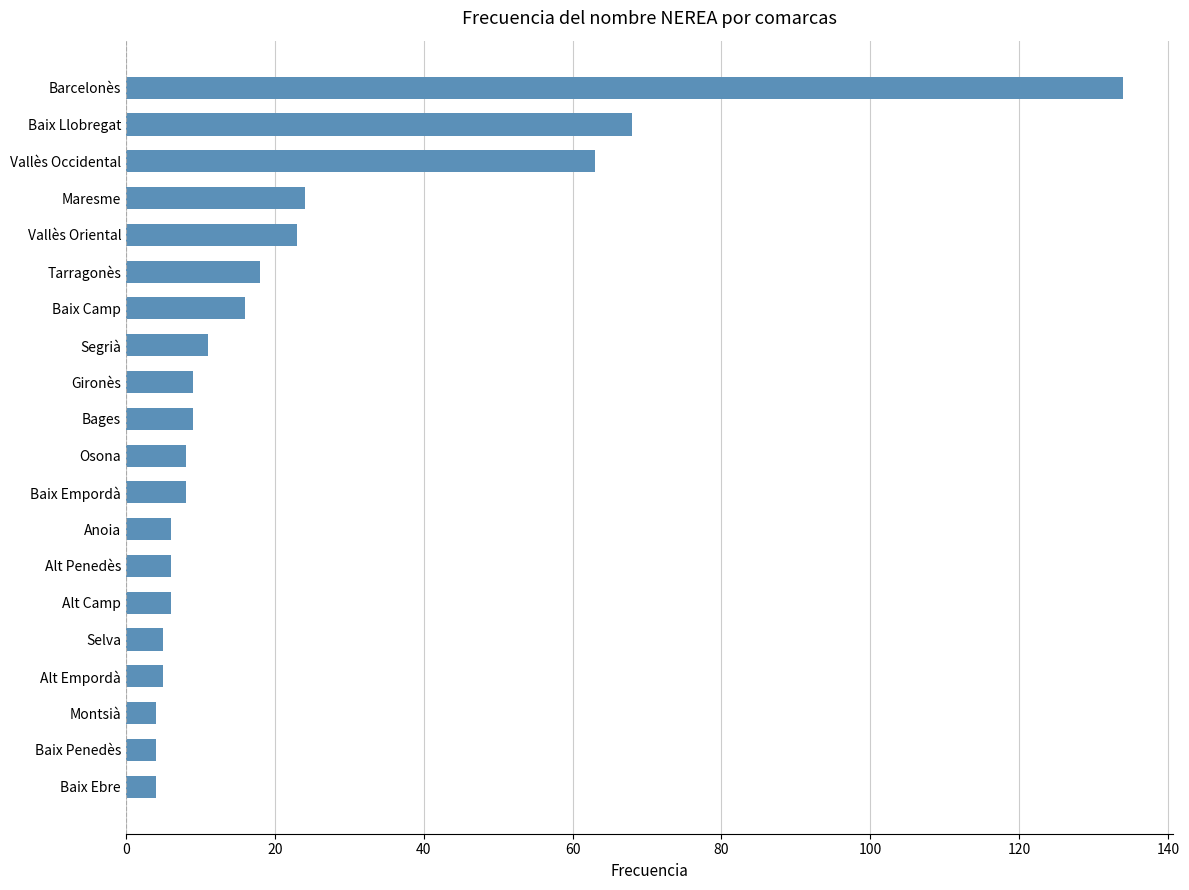

The chart shows a value of 134 at Barcelonès. True or false?

True